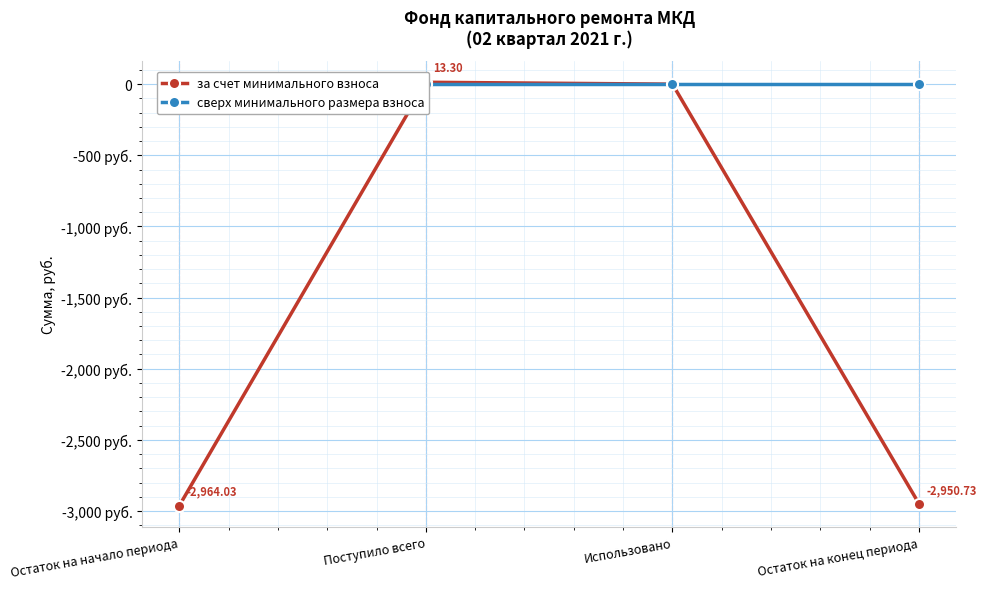

Which category has the lowest value in the сверх минимального размера взноса series?

Остаток на начало периода